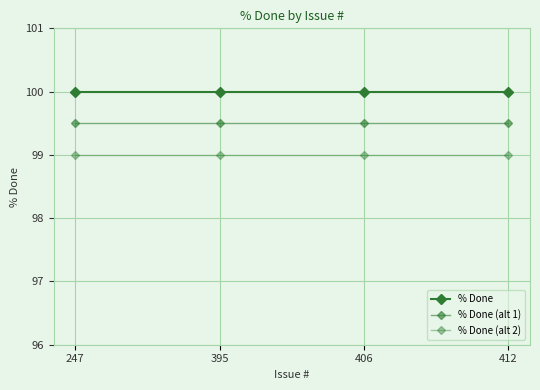

True or false: % Done (alt 2) and % Done cross at least once.

False